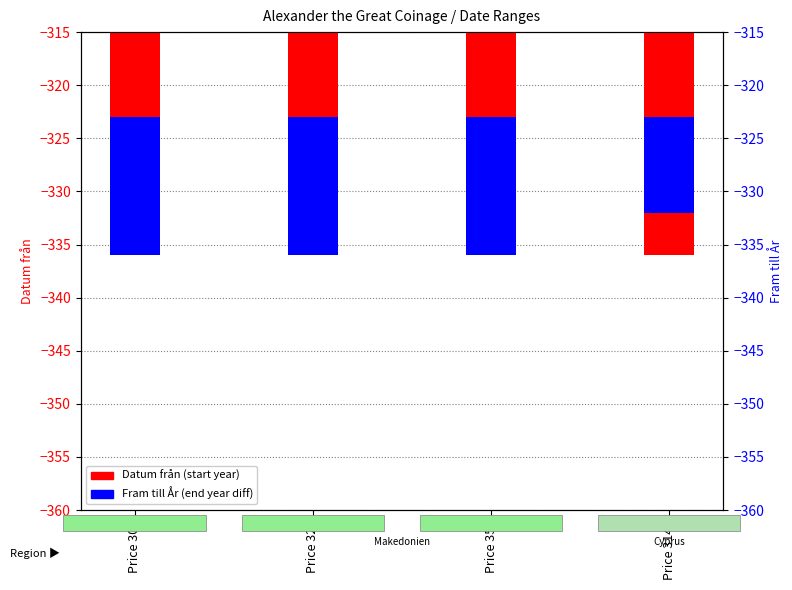

What is the difference between the maximum and minimum values in the Fram till År series?

4